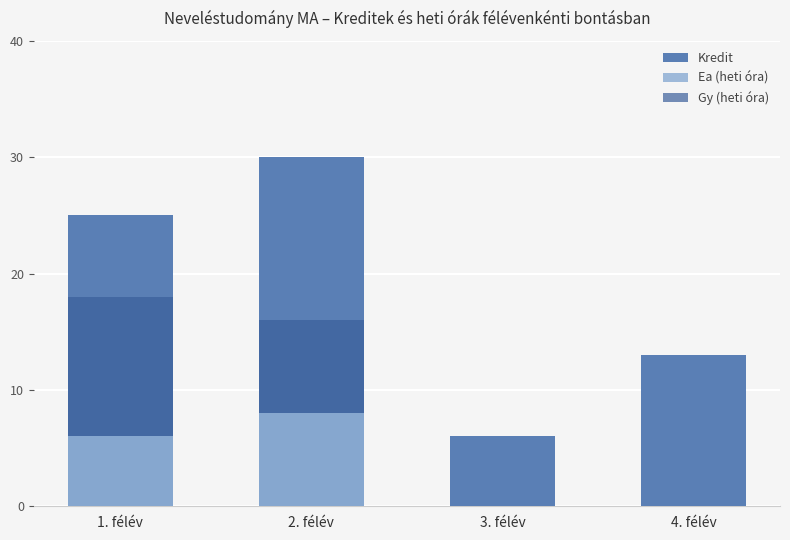

What is the value of the Ea (heti óra) bar at the 2nd from the left?

8